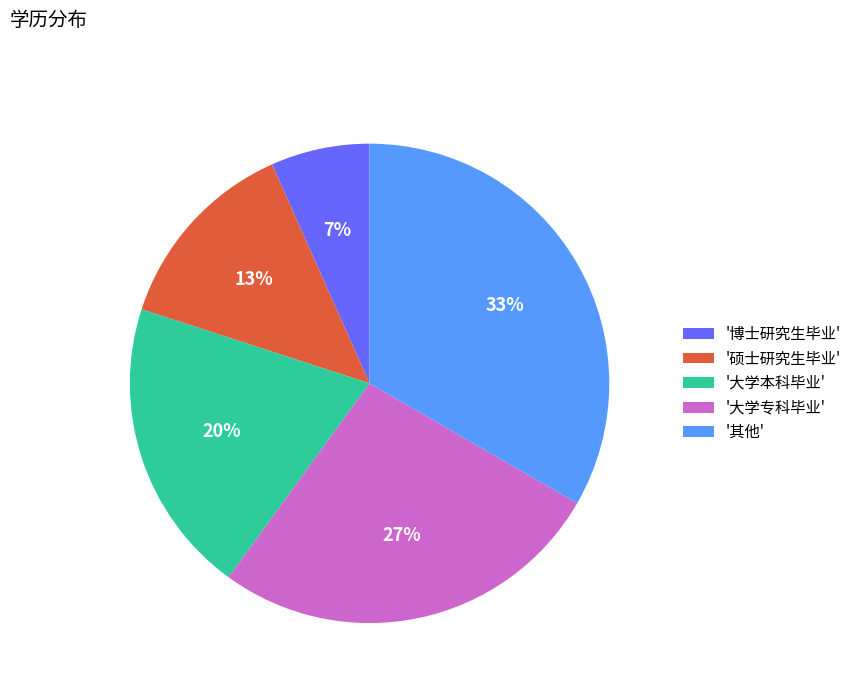

Rank the categories by value from lowest to highest.

'博士研究生毕业', '硕士研究生毕业', '大学本科毕业', '大学专科毕业', '其他'